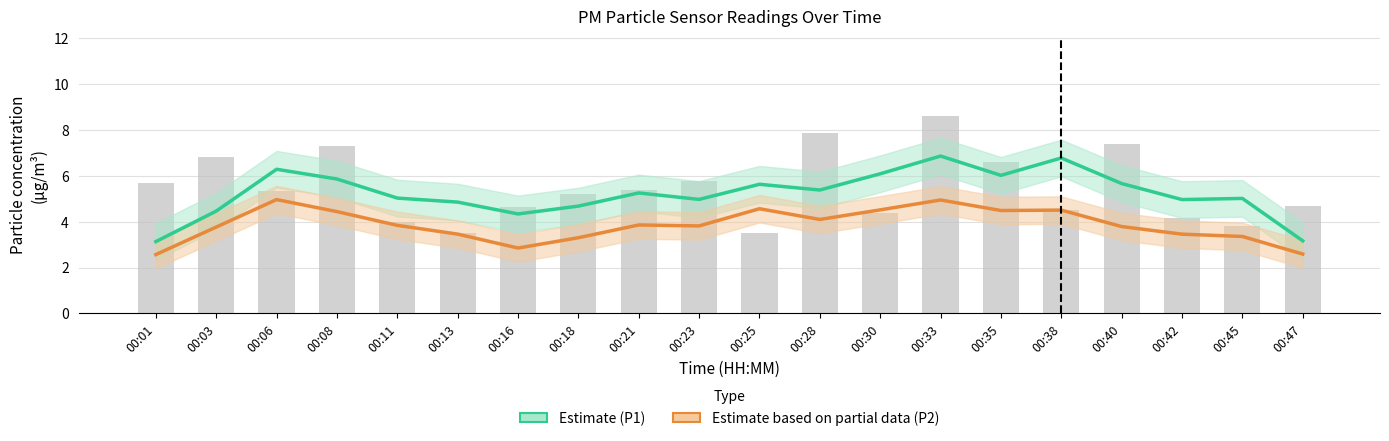

Which category has the lowest value across all series?

00:01